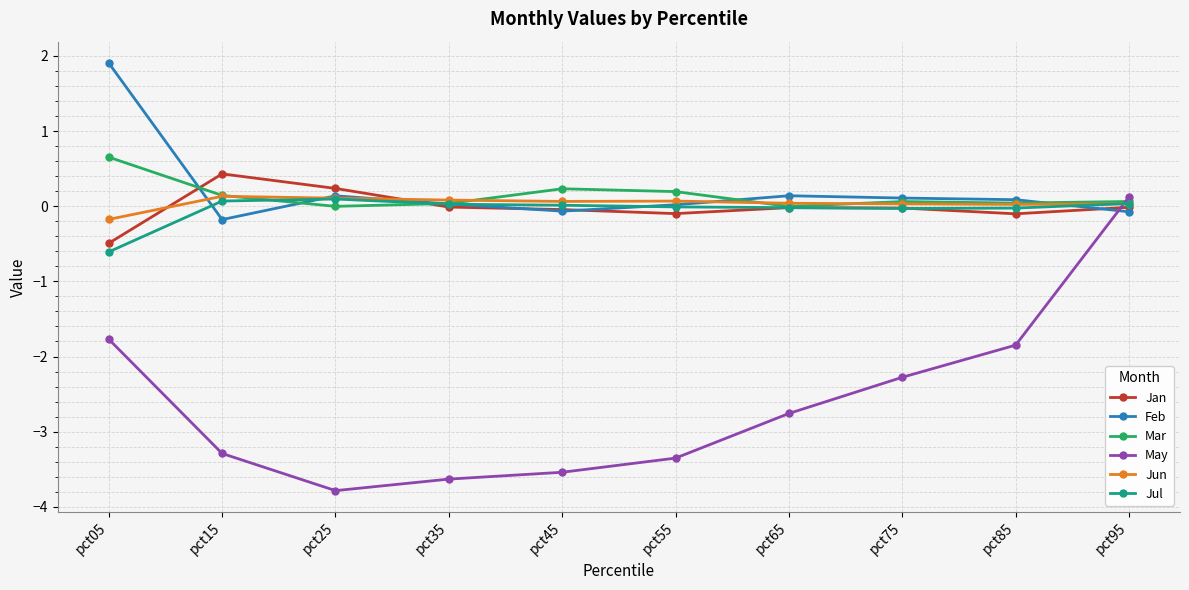

Is the value of Feb at pct25 greater than the value of Jun at pct95?

Yes